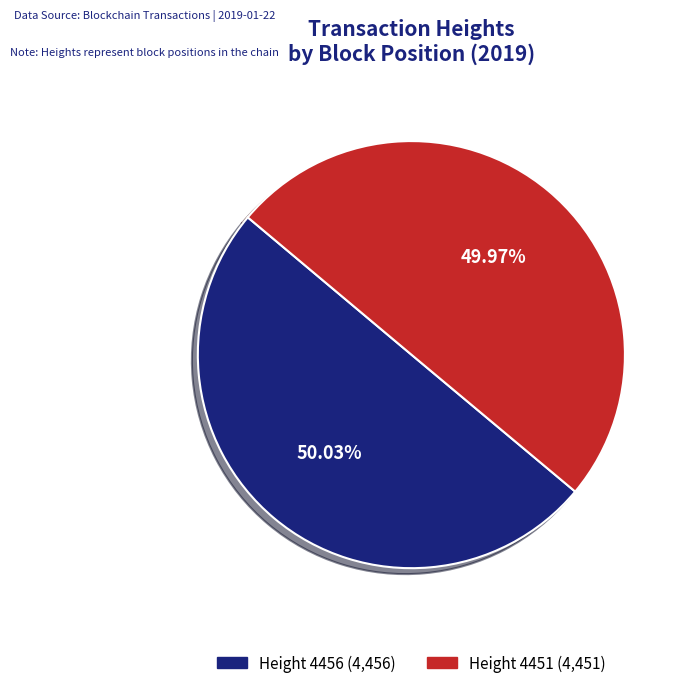

How many segments does this pie chart have?

2